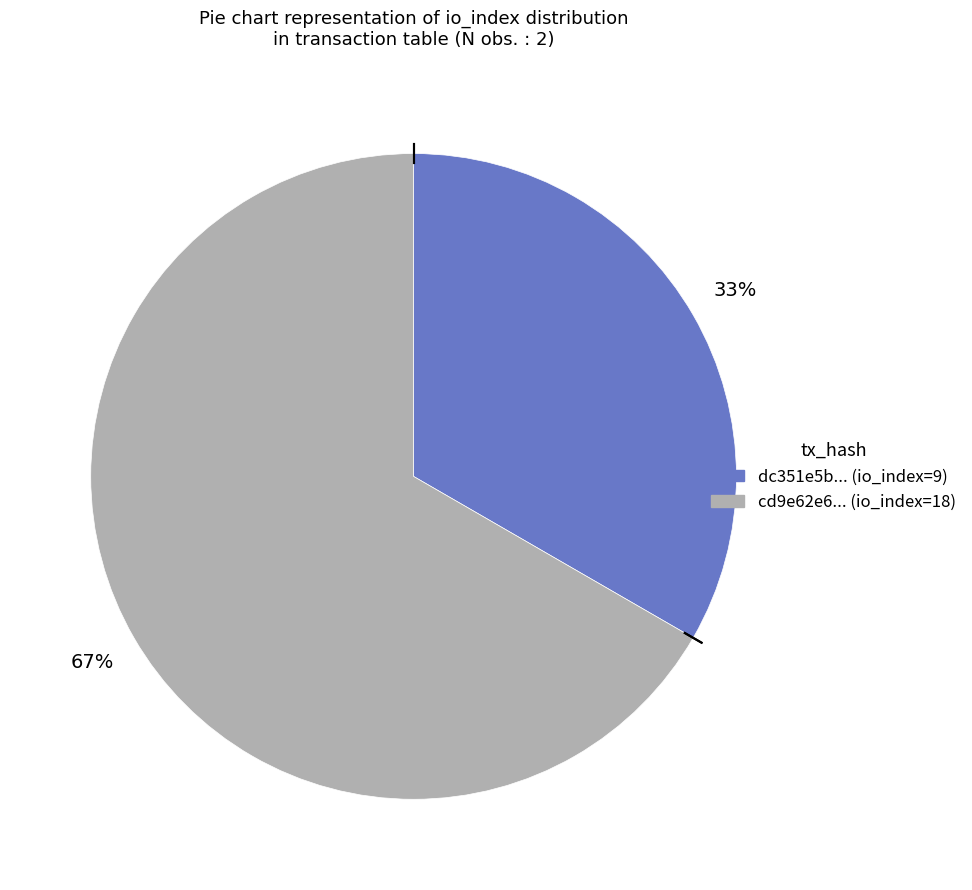

Approximately how many times larger is the value at cd9e62e6... (io_index=18) compared to dc351e5b... (io_index=9)?

2.0